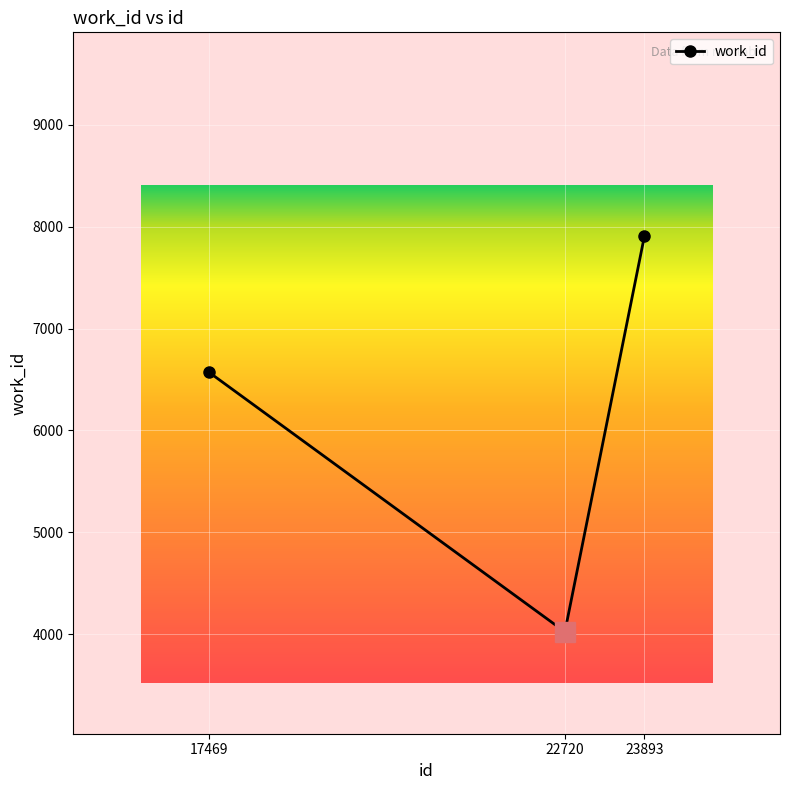

Where is the data nearest to the value 5965?

17469